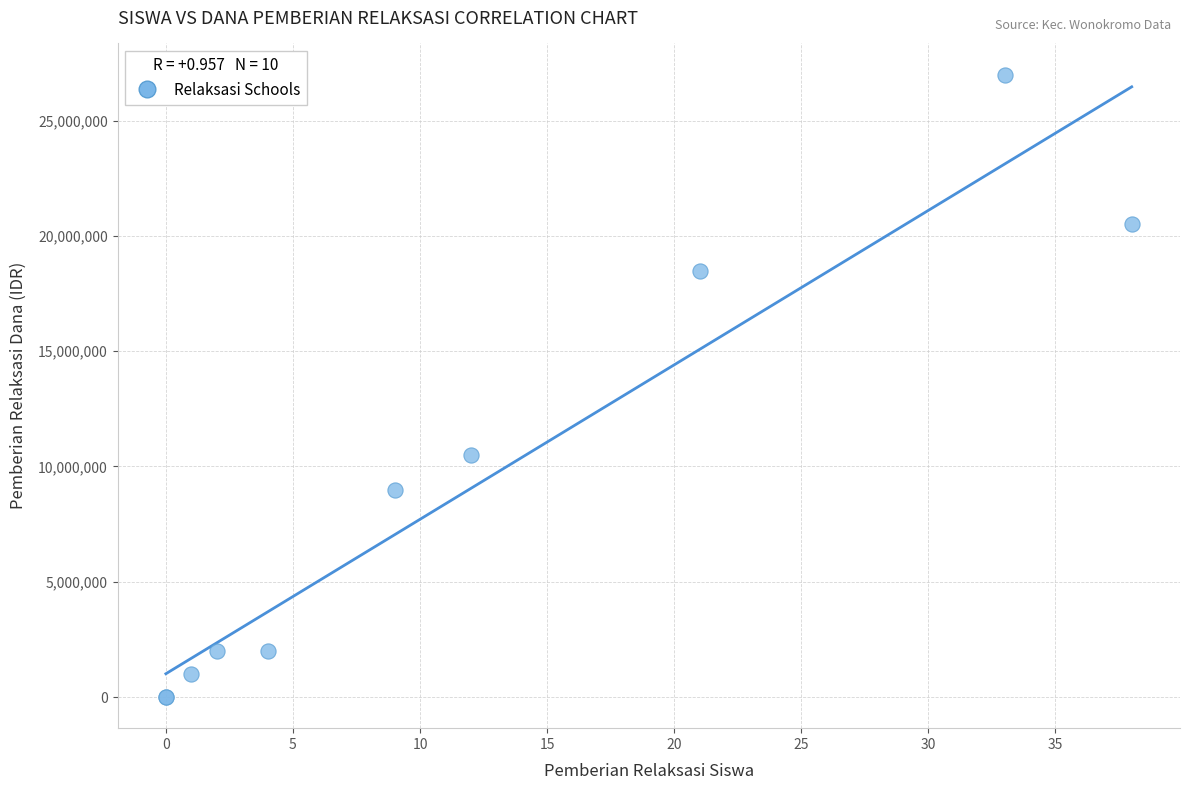

What Y value in the scatter plot is closest to 13500000?

10500000